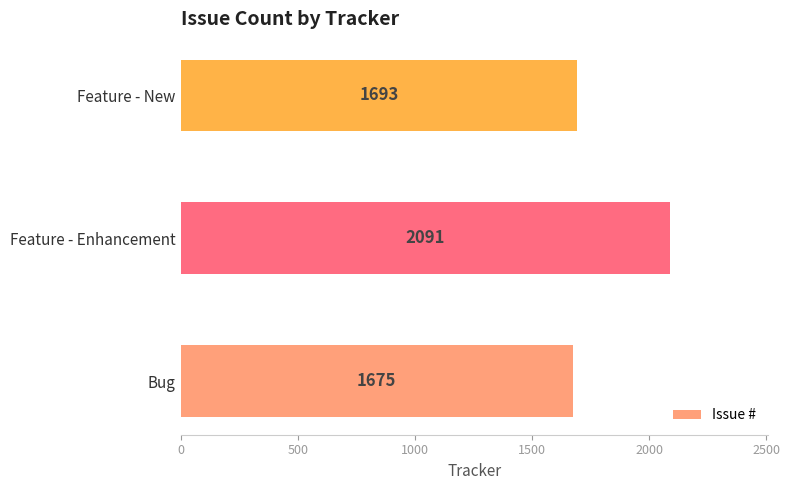

The value at Bug is 861. True or false?

False